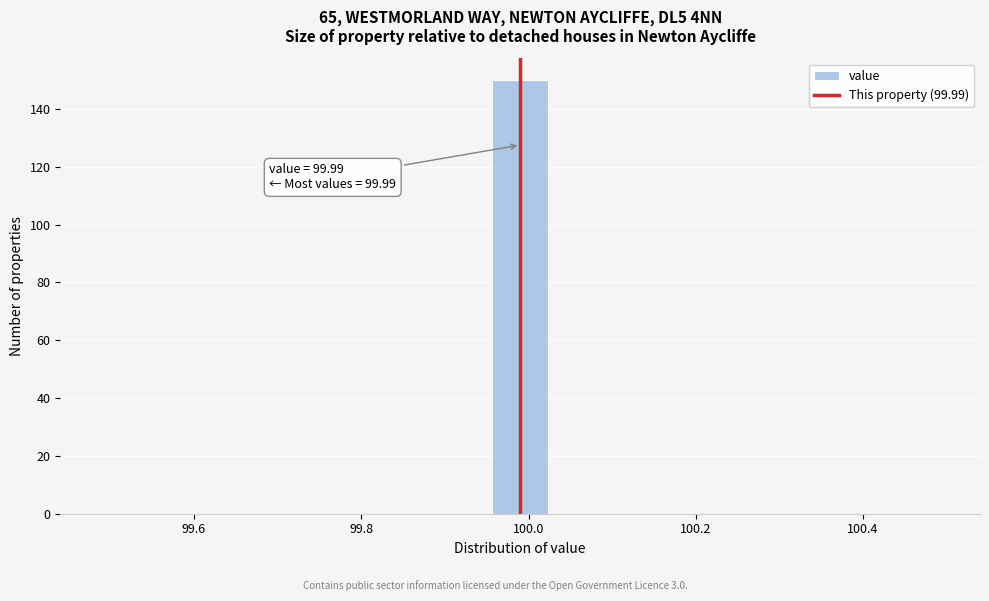

Around what value on the x-axis is the tallest bar? Give the approximate position of its centre, as read against the axis.

100.00